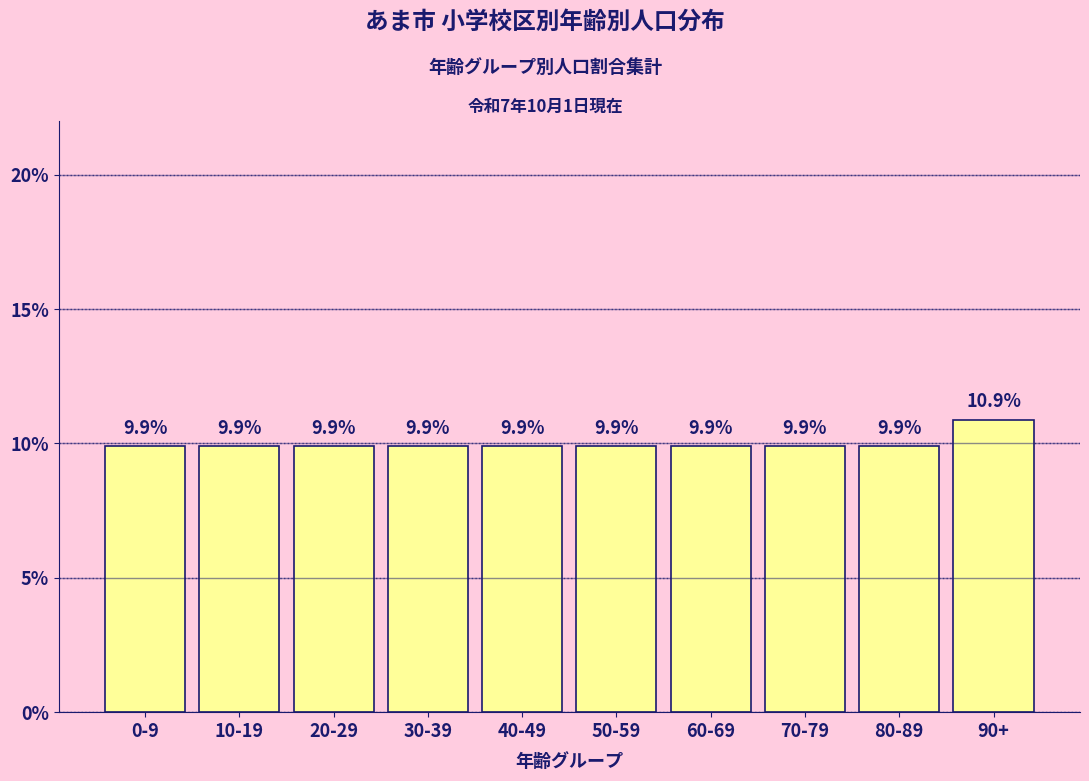

Reading left to right, transcribe all the data shown in this chart.

9.9	9.9	9.9	9.9	9.9	9.9	9.9	9.9	9.9	10.9